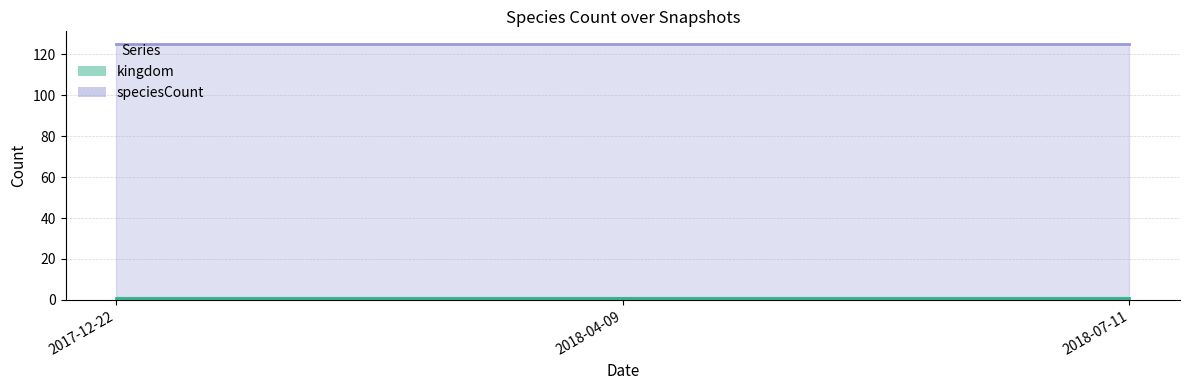

Which has a higher value, 2018-07-11 or 2017-12-22?

2018-07-11